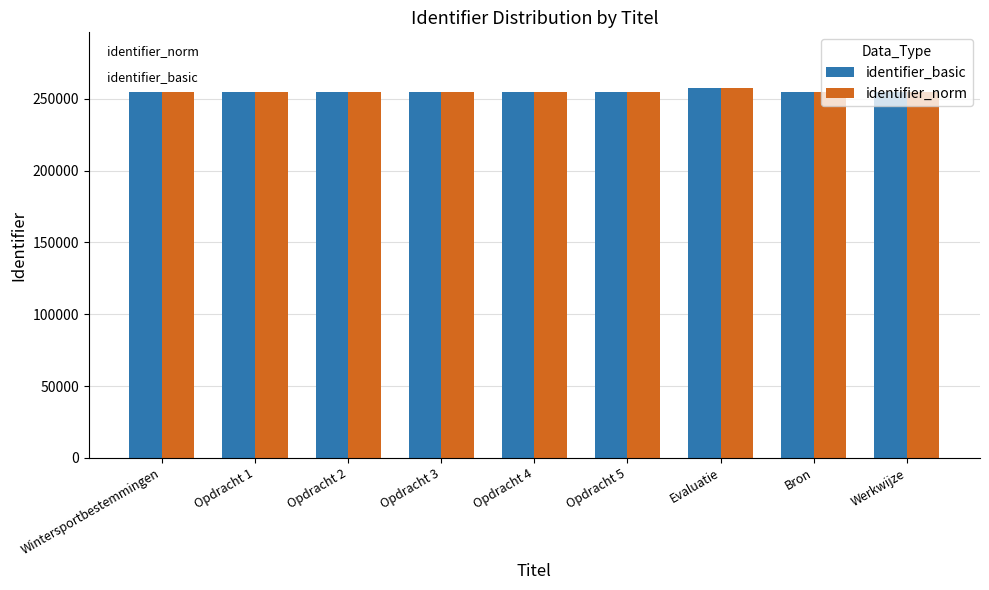

Which category has the highest value in the identifier_norm series?

Evaluatie